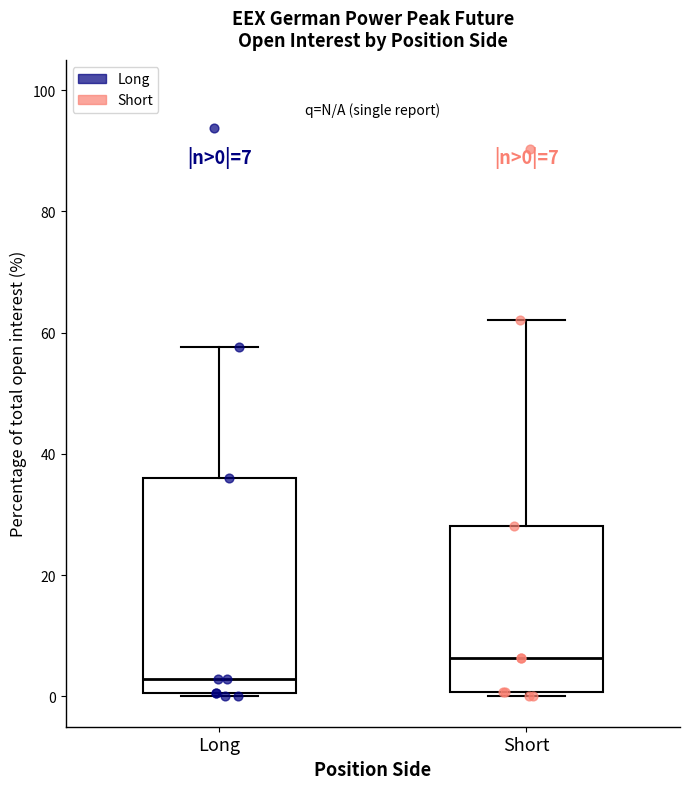

Which box is the tallest, from its lower edge to its upper edge?

Long